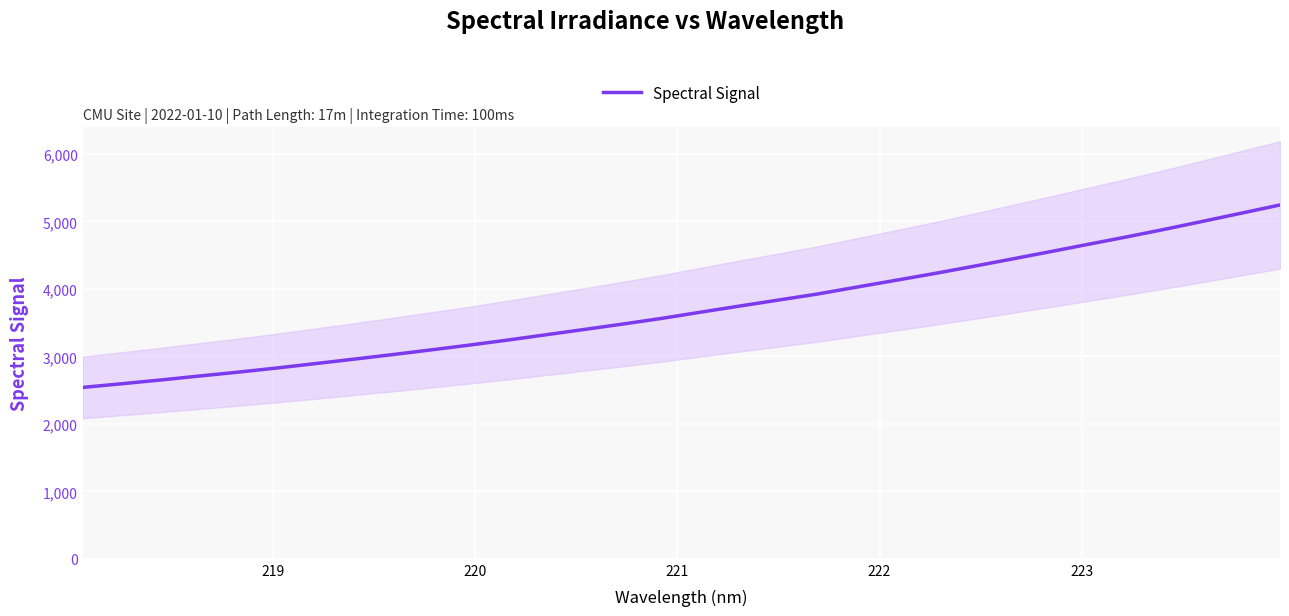

Reading left to right, transcribe all the data shown in this chart.

2539.4	2593.2	2648.6	2707.2	2764.5	2825.6	2891.0	2957.0	3024.5	3094.6	3166.1	3241.3	3320.7	3399.9	3480.4	3563.7	3655.3	3745.2	3833.5	3921.8	4022.4	4122.0	4222.4	4327.6	4436.3	4545.4	4656.7	4766.8	4881.2	5000.4	5121.5	5242.9